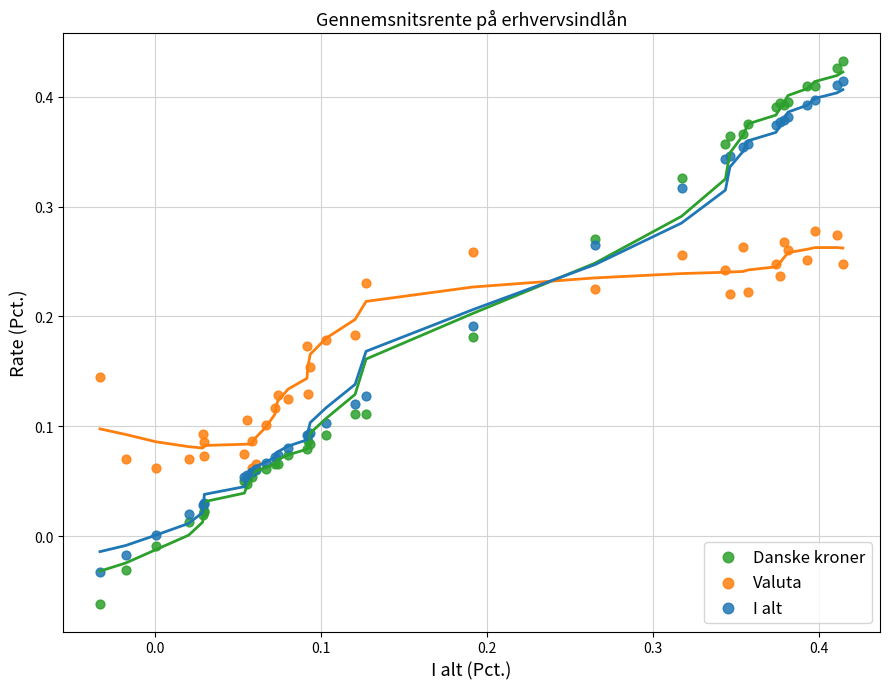

What are all the series names shown in the legend?

Danske kroner, Valuta, I alt